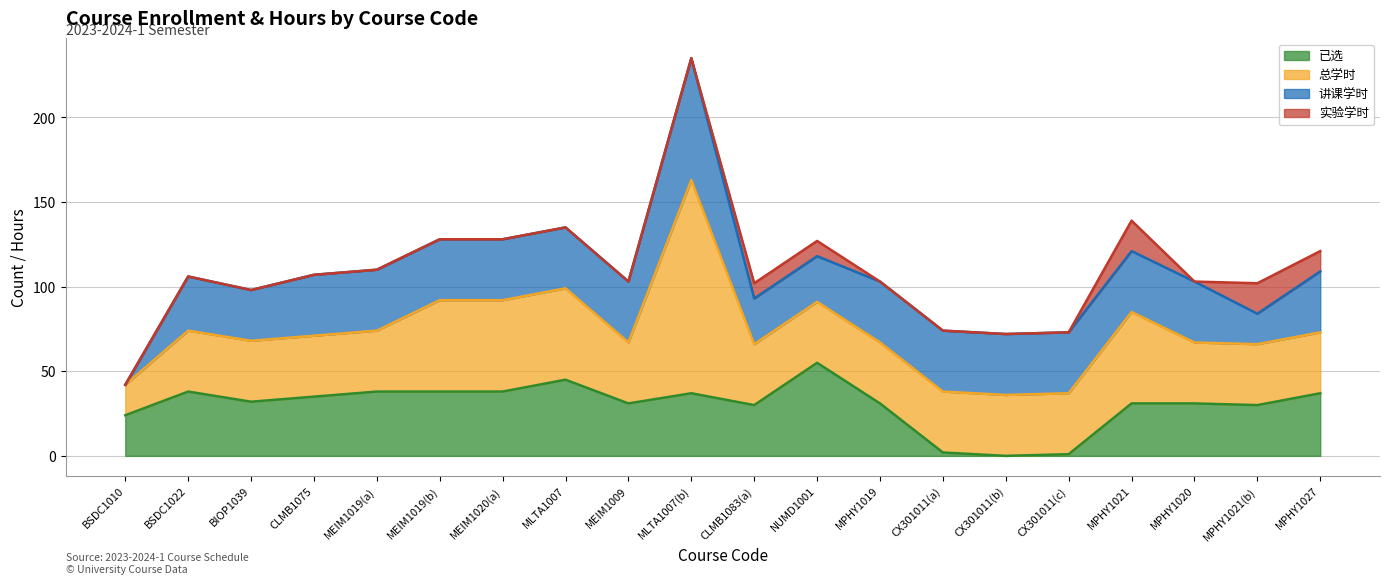

Is it true that 已选 equals 19 at 8?

False